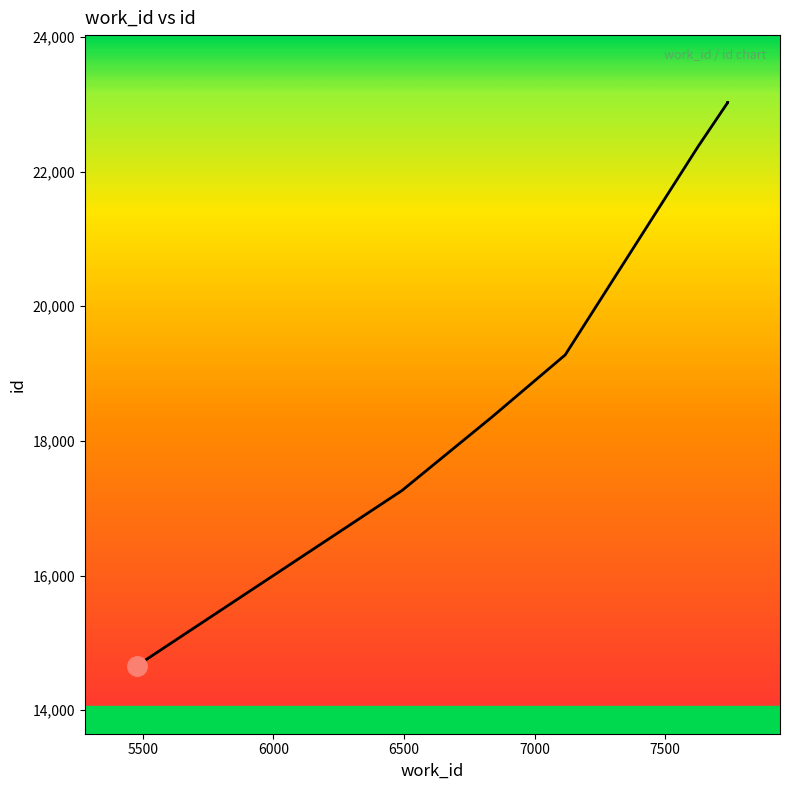

Reading right to left, list all the values displayed in this chart.

23028	23027	23022	23021	22370	19278	18353	17265	14756	14651